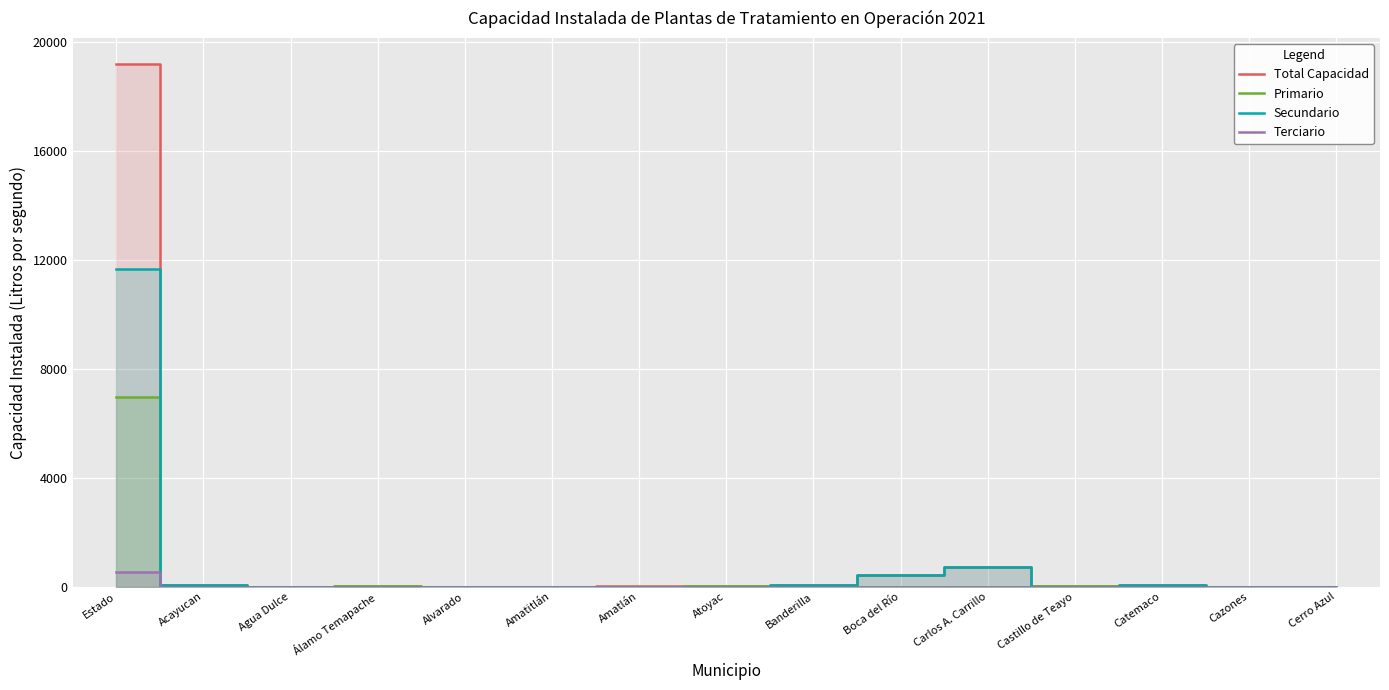

What is the spread (max minus min) of values at Alvarado?

3.2